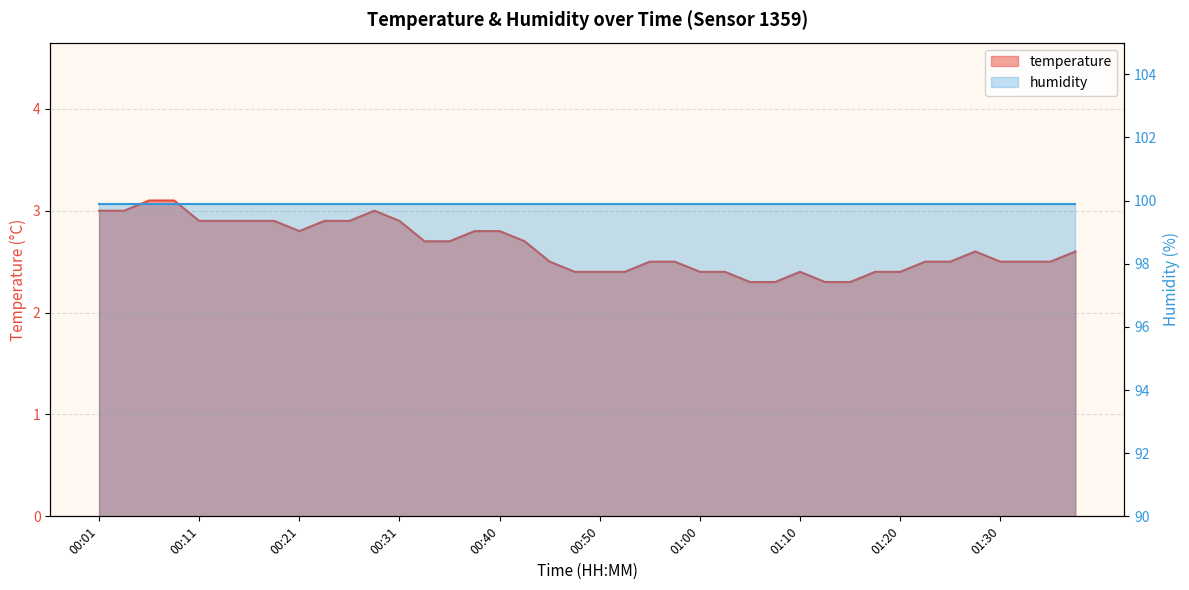

List the labels in order of value, smallest first.

01:05, 01:07, 01:12, 01:15, 00:48, 00:50, 00:53, 01:00, 01:03, 01:10, 01:17, 01:20, 00:45, 00:55, 00:58, 01:22, 01:25, 01:30, 01:32, 01:34, 01:27, 01:37, 00:33, 00:35, 00:43, 00:21, 00:38, 00:40, 00:11, 00:13, 00:16, 00:18, 00:23, 00:26, 00:31, 00:01, 00:04, 00:28, 00:06, 00:08